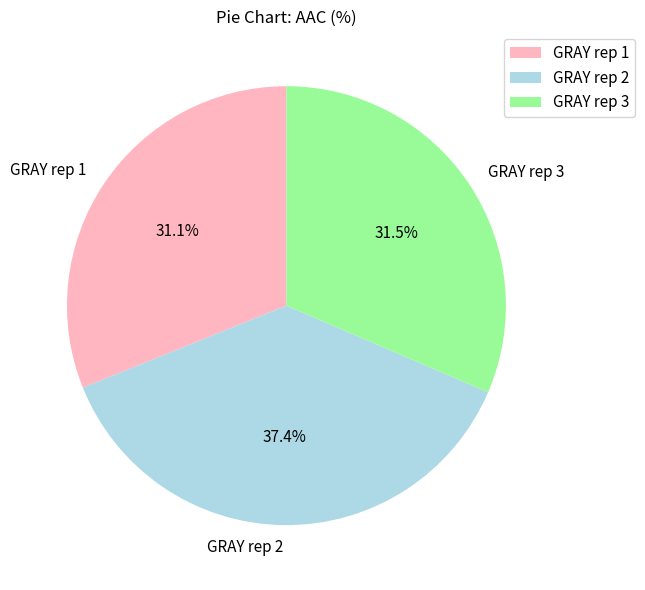

What percentage is the GRAY rep 2 slice, to the nearest percent?

37%